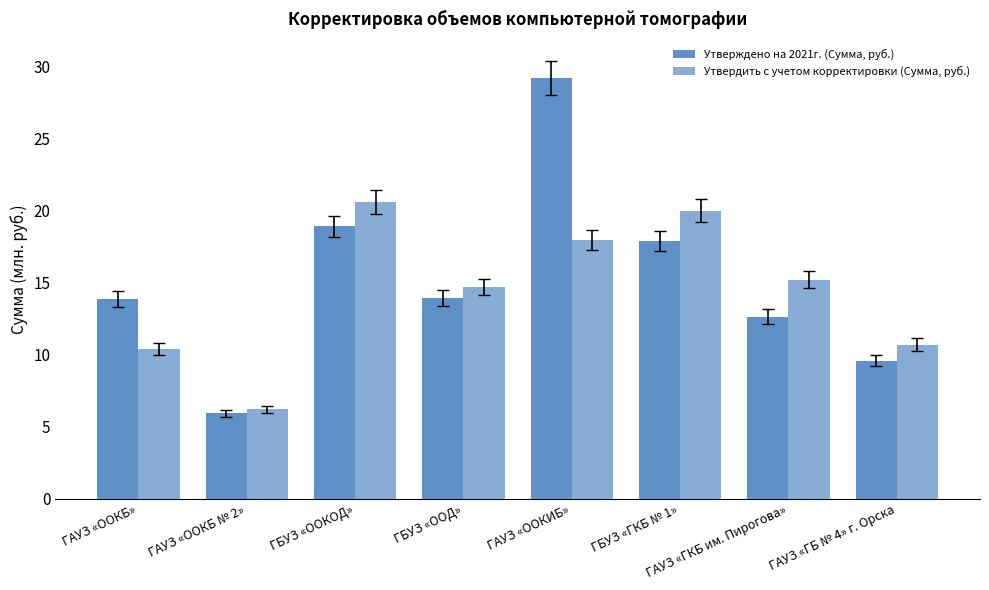

How many groups of bars are there?

8